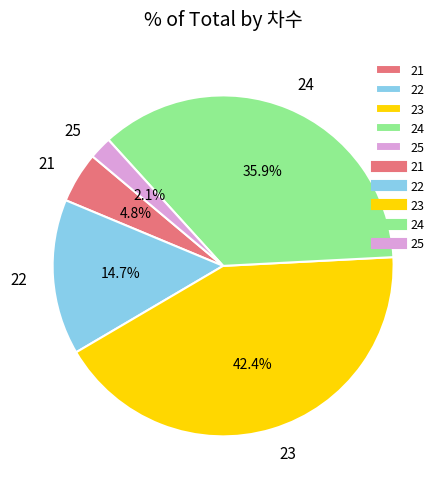

Is there a majority slice in this chart?

No